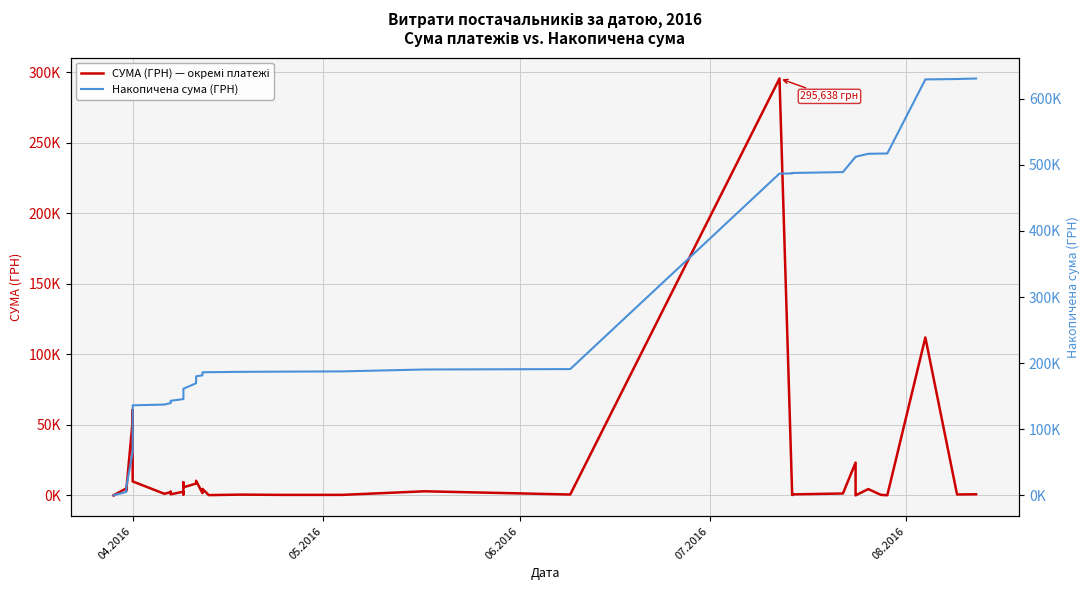

Is it true that СУМА (ГРН) — окремі платежі equals 8331.5 at 07.2016?

False